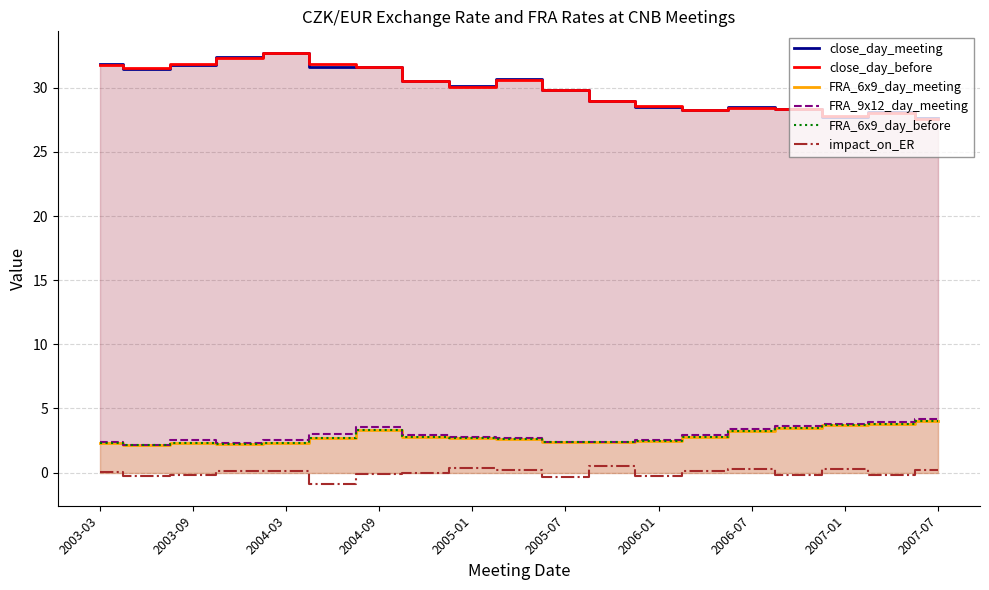

What is the value of the FRA_6x9_day_meeting point at the 7th from the left?

3.3